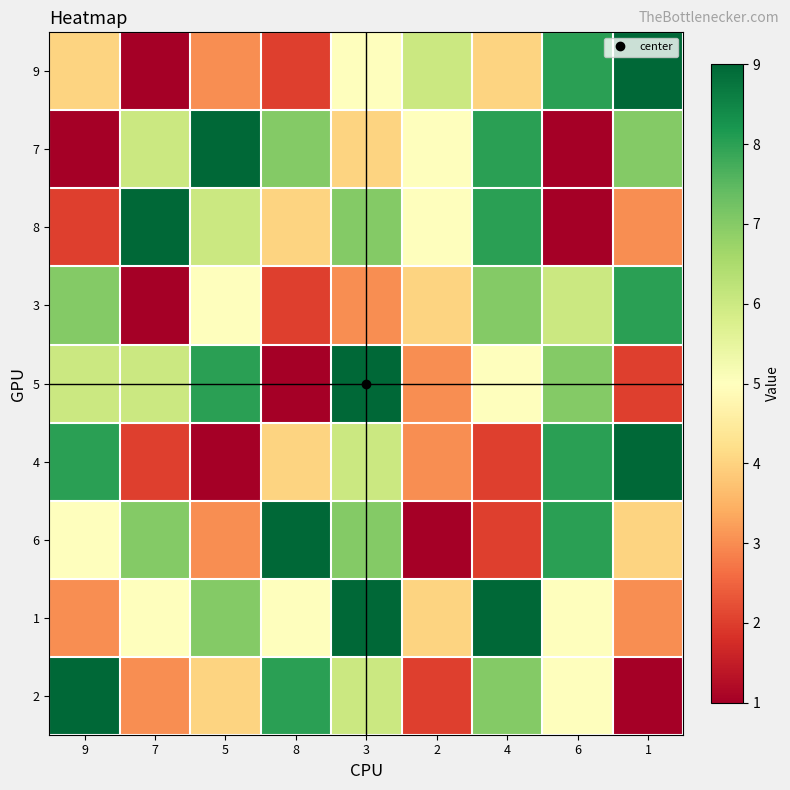

Reading left to right, transcribe all the data shown in this chart.

9: 9=4	7=1	5=3	8=2	3=5	2=6	4=4	6=8	1=9
7: 9=1	7=6	5=9	8=7	3=4	2=5	4=8	6=1	1=7
8: 9=2	7=9	5=6	8=4	3=7	2=5	4=8	6=1	1=3
3: 9=7	7=1	5=5	8=2	3=3	2=4	4=7	6=6	1=8
5: 9=6	7=6	5=8	8=1	3=9	2=3	4=5	6=7	1=2
4: 9=8	7=2	5=1	8=4	3=6	2=3	4=2	6=8	1=9
6: 9=5	7=7	5=3	8=9	3=7	2=1	4=2	6=8	1=4
1: 9=3	7=5	5=7	8=5	3=9	2=4	4=9	6=5	1=3
2: 9=9	7=3	5=4	8=8	3=6	2=2	4=7	6=5	1=1